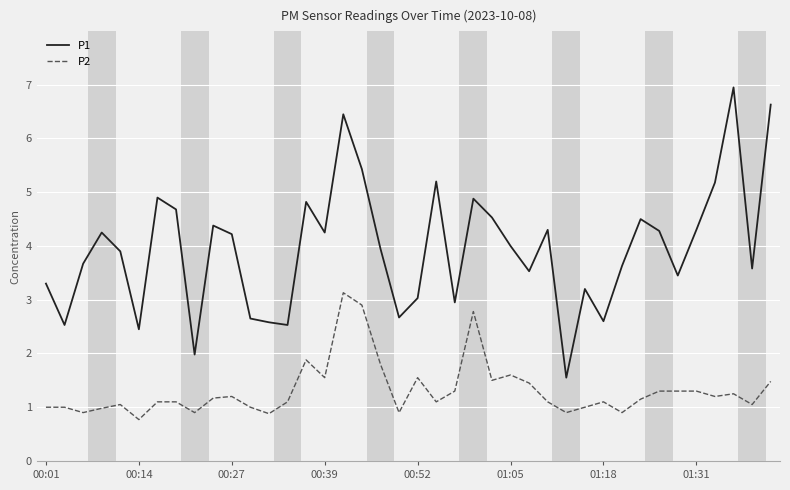

Which series has the largest range (max minus min)?

P1